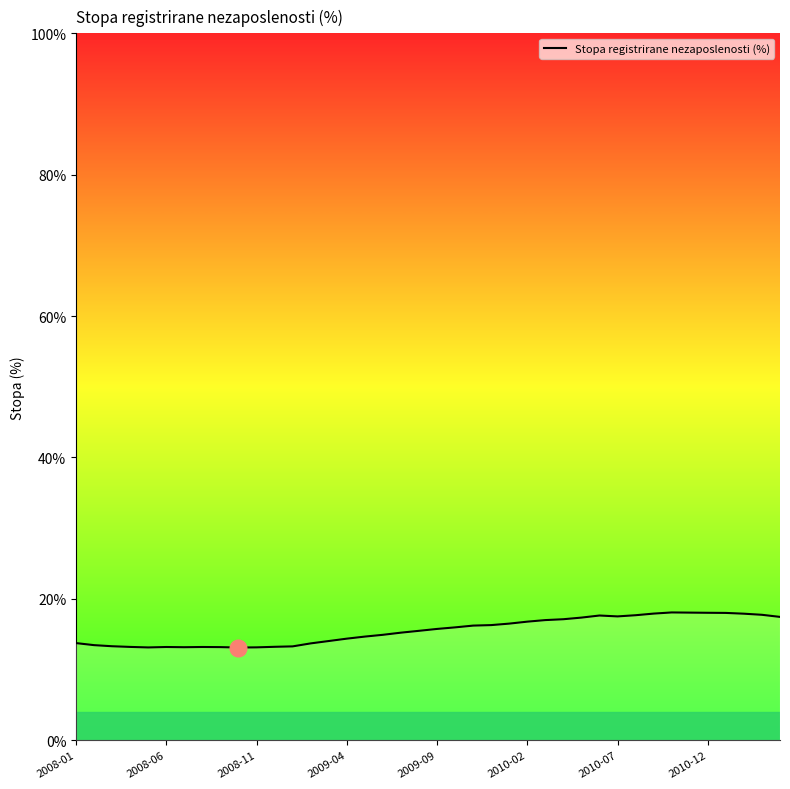

What is the maximum value shown in the chart?

18.1